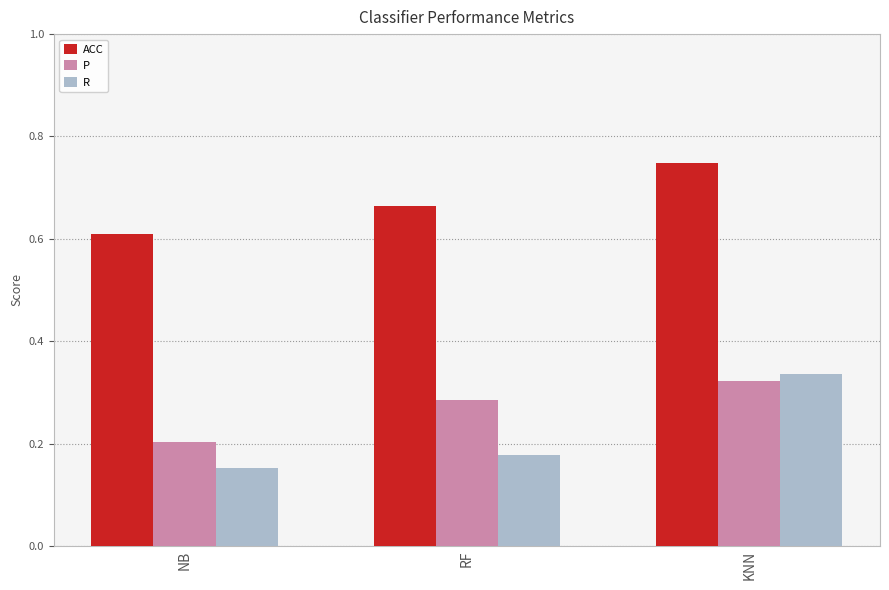

Rank the categories by R value from highest to lowest.

KNN, RF, NB